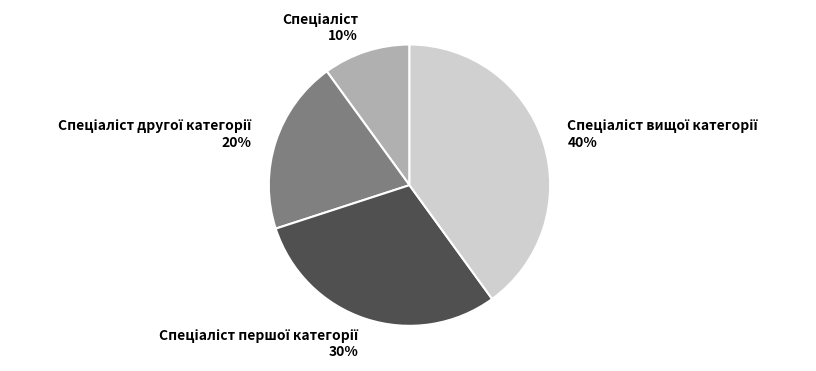

How many slices are in this pie chart?

4